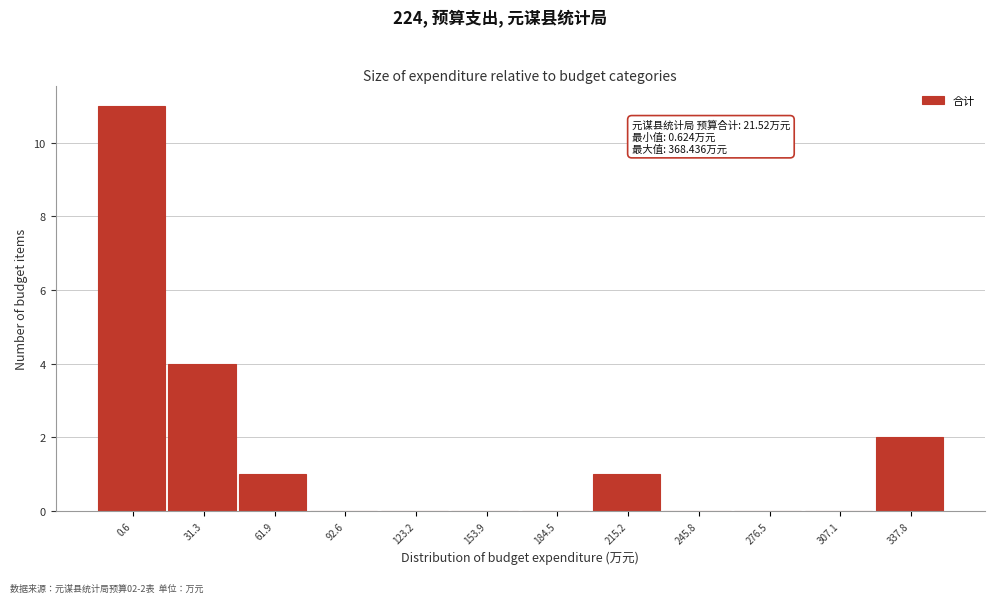

Reading left to right, what are all the values shown in this chart?

0.6=11	31.3=4	61.9=1	92.6=0	123.2=0	153.9=0	184.5=0	215.2=1	245.8=0	276.5=0	307.1=0	337.8=2